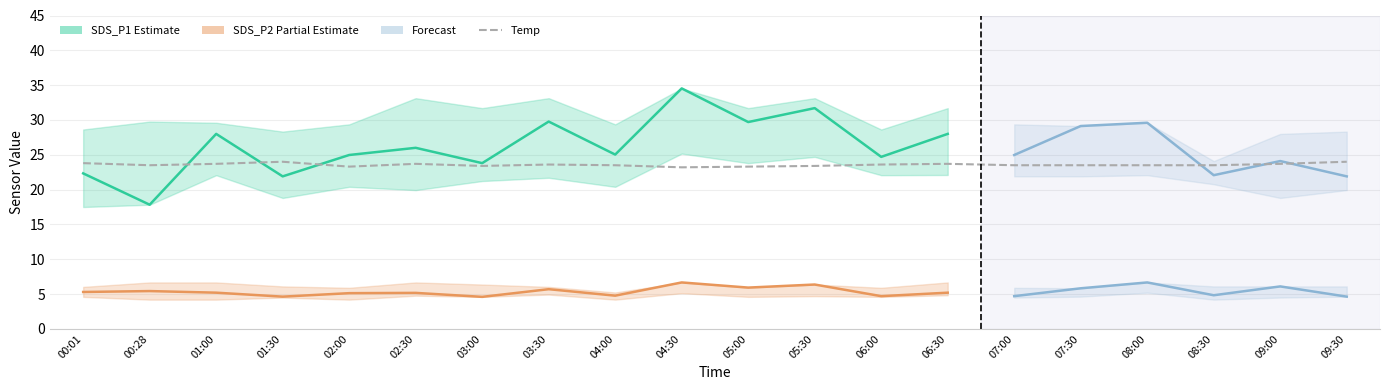

Is it true that Temp equals 23.6 at 06:00?

True